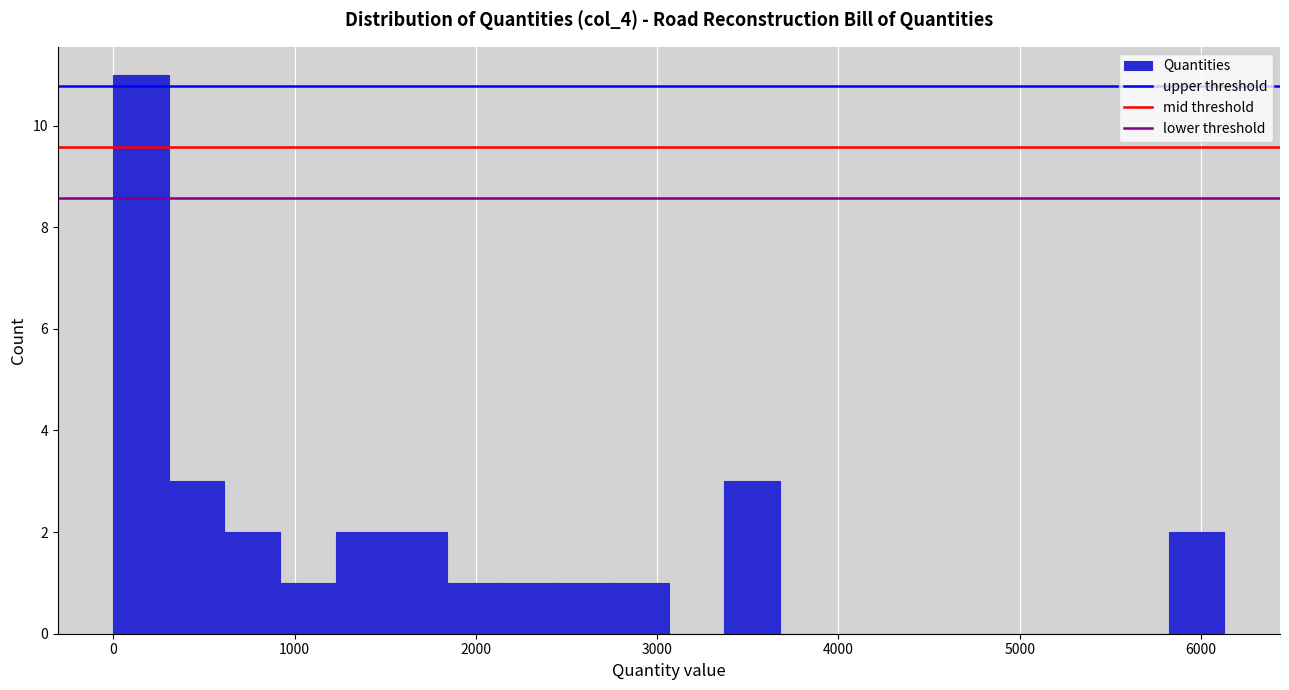

Read against the x-axis, roughly where is the centre of the tallest bar?

200